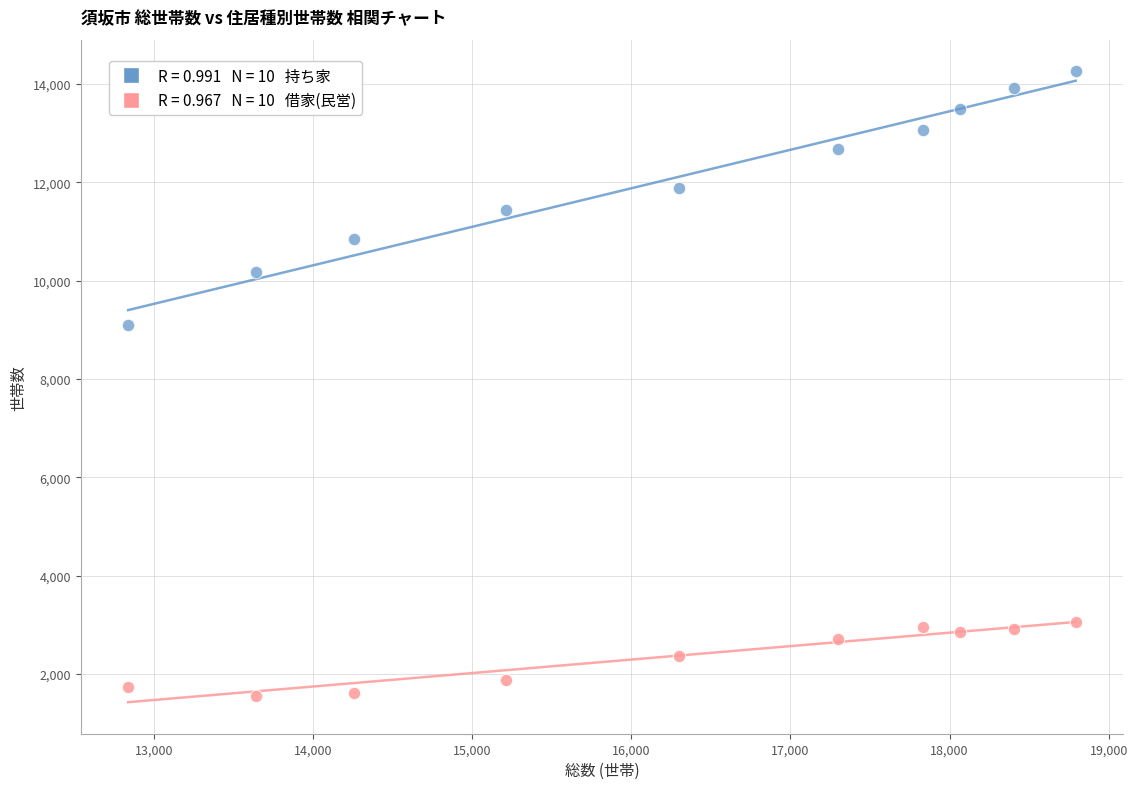

Across all series, what Y value is closest to 7903?

9100